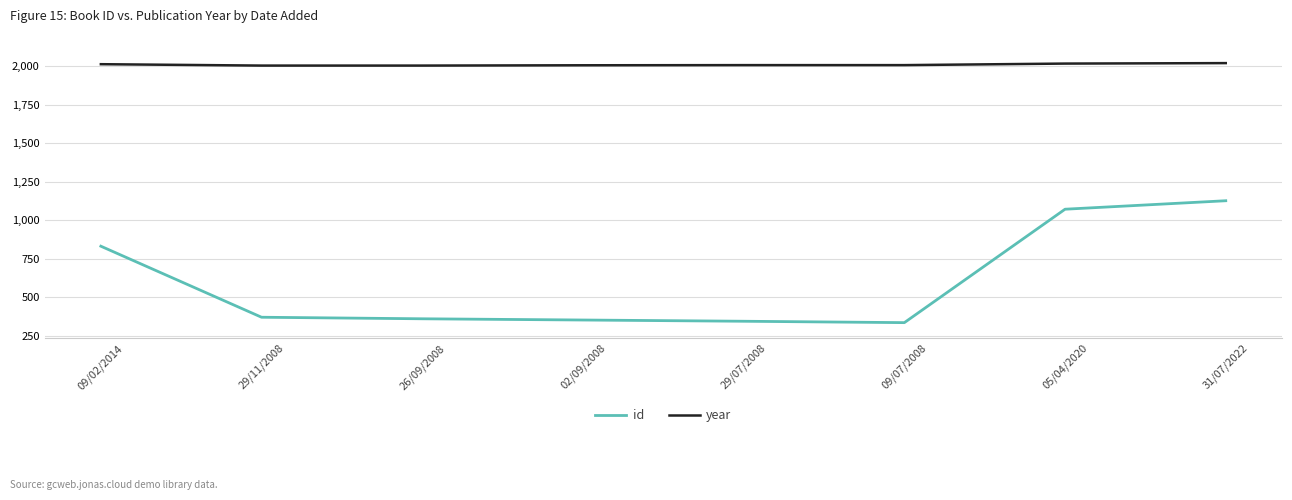

Which series has the largest range (max minus min)?

id